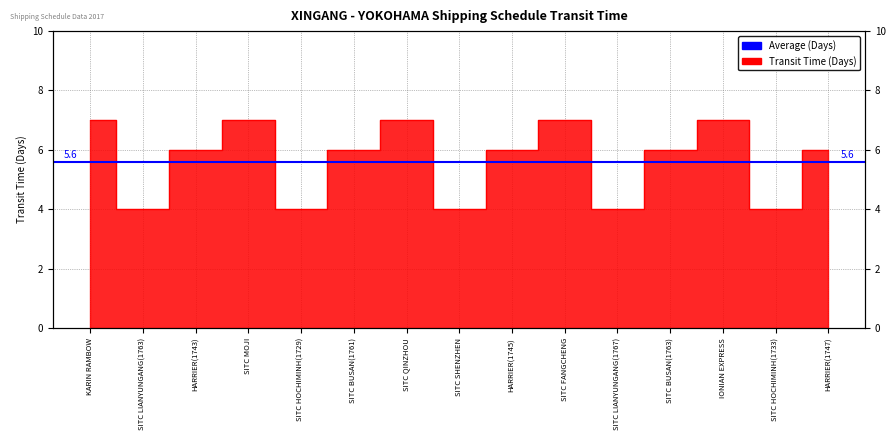

The chart shows a value of 2 at SITC BUSAN(1763). True or false?

False